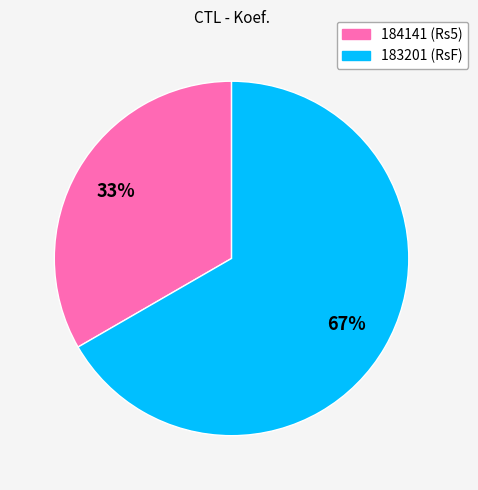

To the nearest percent, what is the average slice percentage?

50%